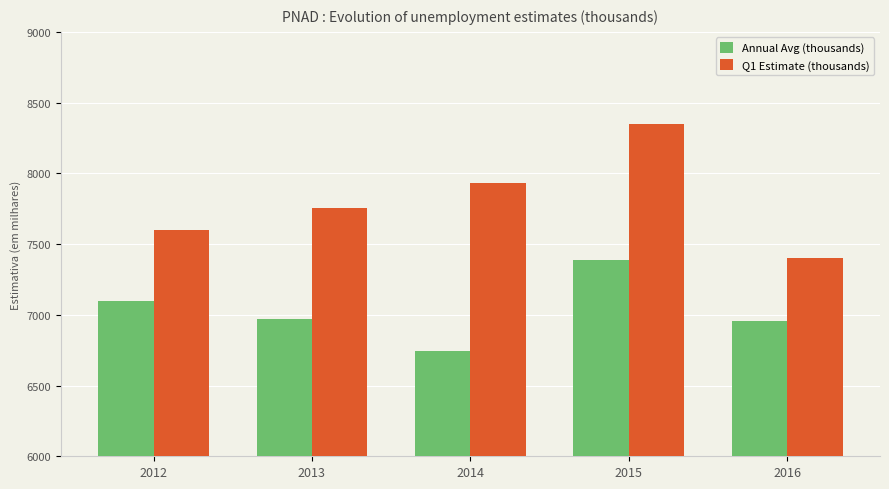

Is the value of Annual Avg (thousands) at 2012 greater than the value of Q1 Estimate (thousands) at 2015?

No